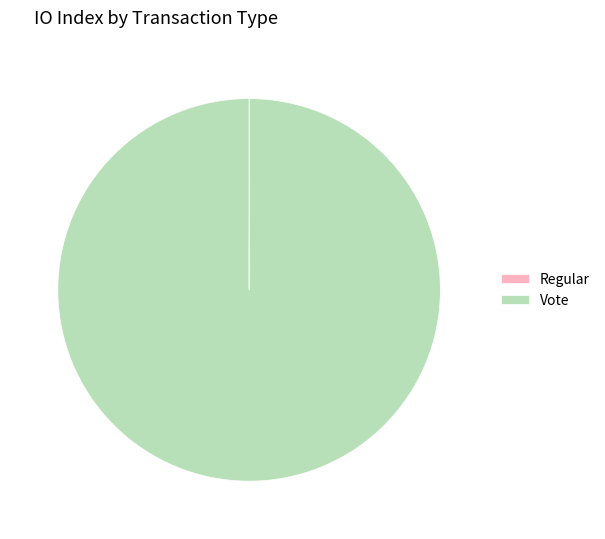

Is Vote the majority of the pie?

Yes